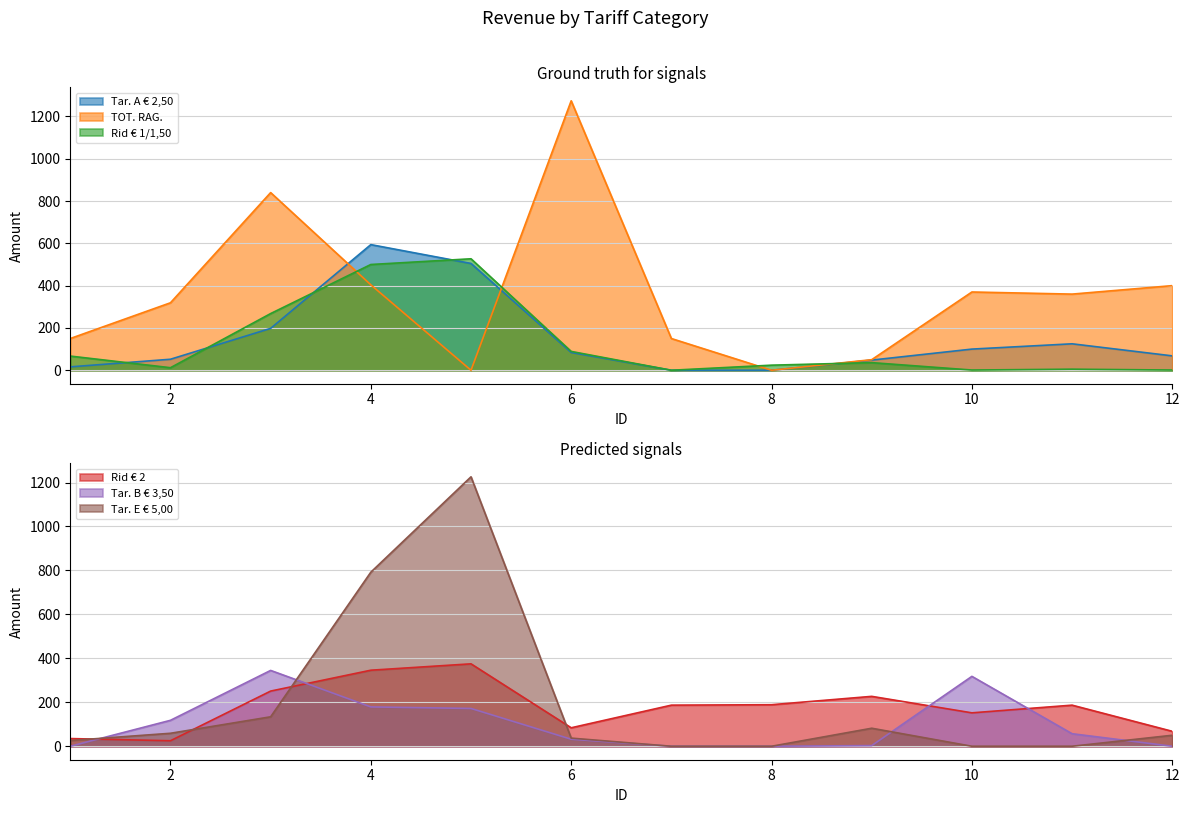

Between 3 and 4, which is larger?

4